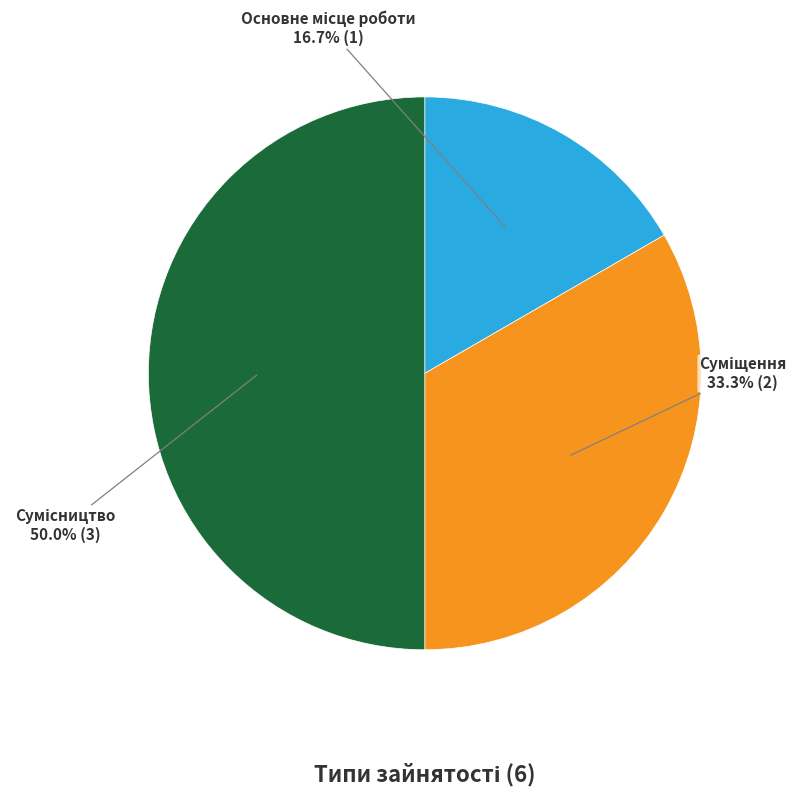

How many segments does this pie chart have?

3